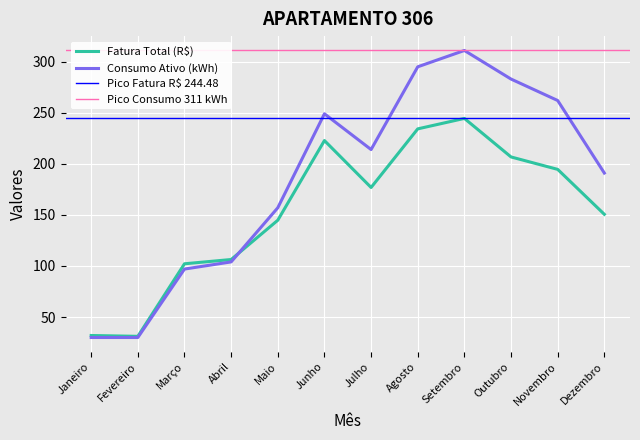

At which category does the chart reach its minimum across all series?

Janeiro